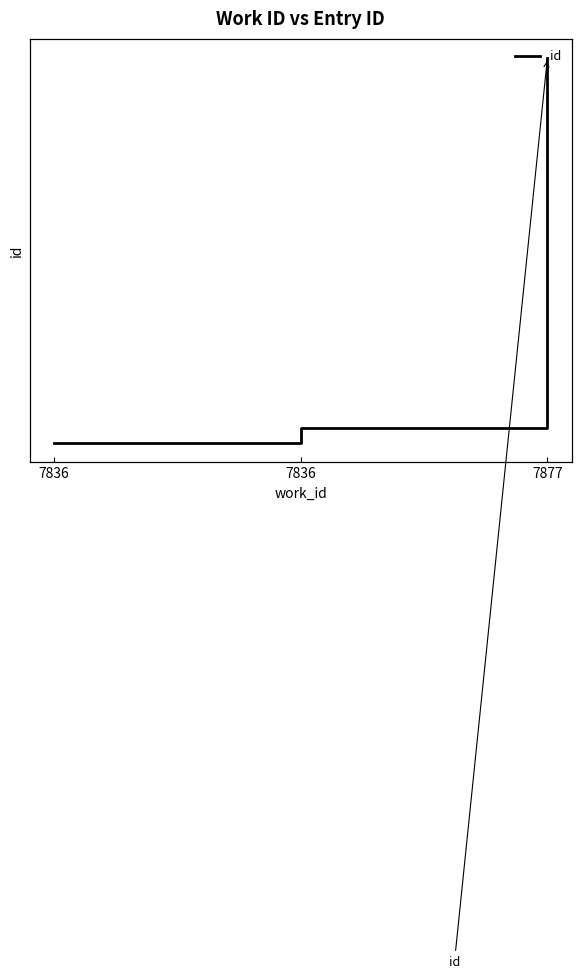

What is the change in value from 7836 to 7877?

+204